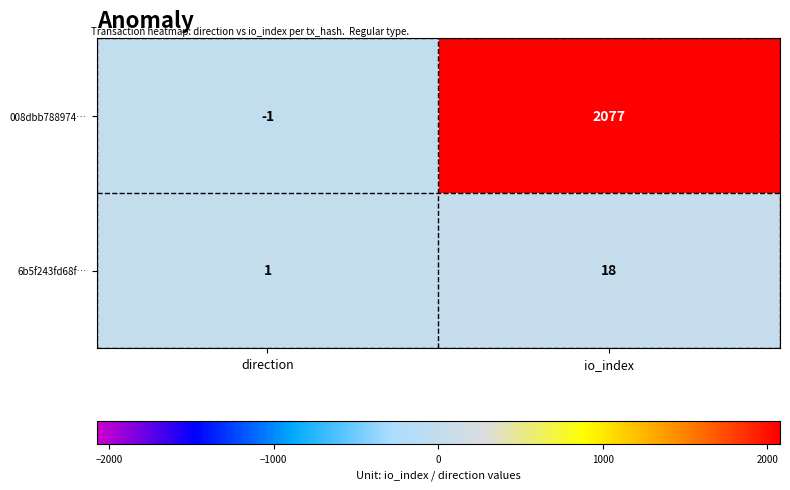

The value of 6b5f243fd68f… at direction is 2. True or false?

False